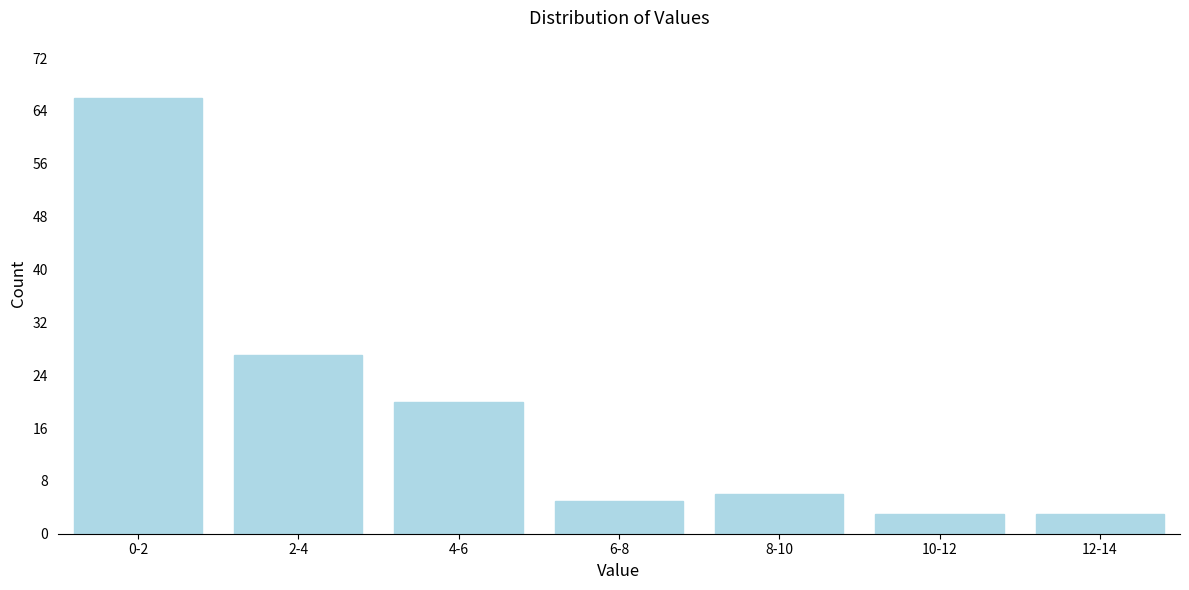

Reading left to right, extract all data points from this chart.

66	27	20	5	6	3	3